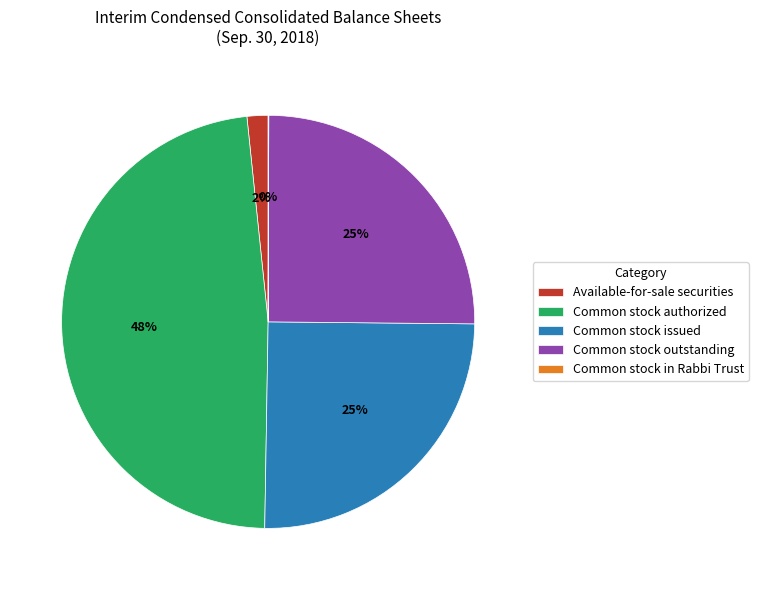

Which category has the biggest portion of the pie?

Common stock authorized